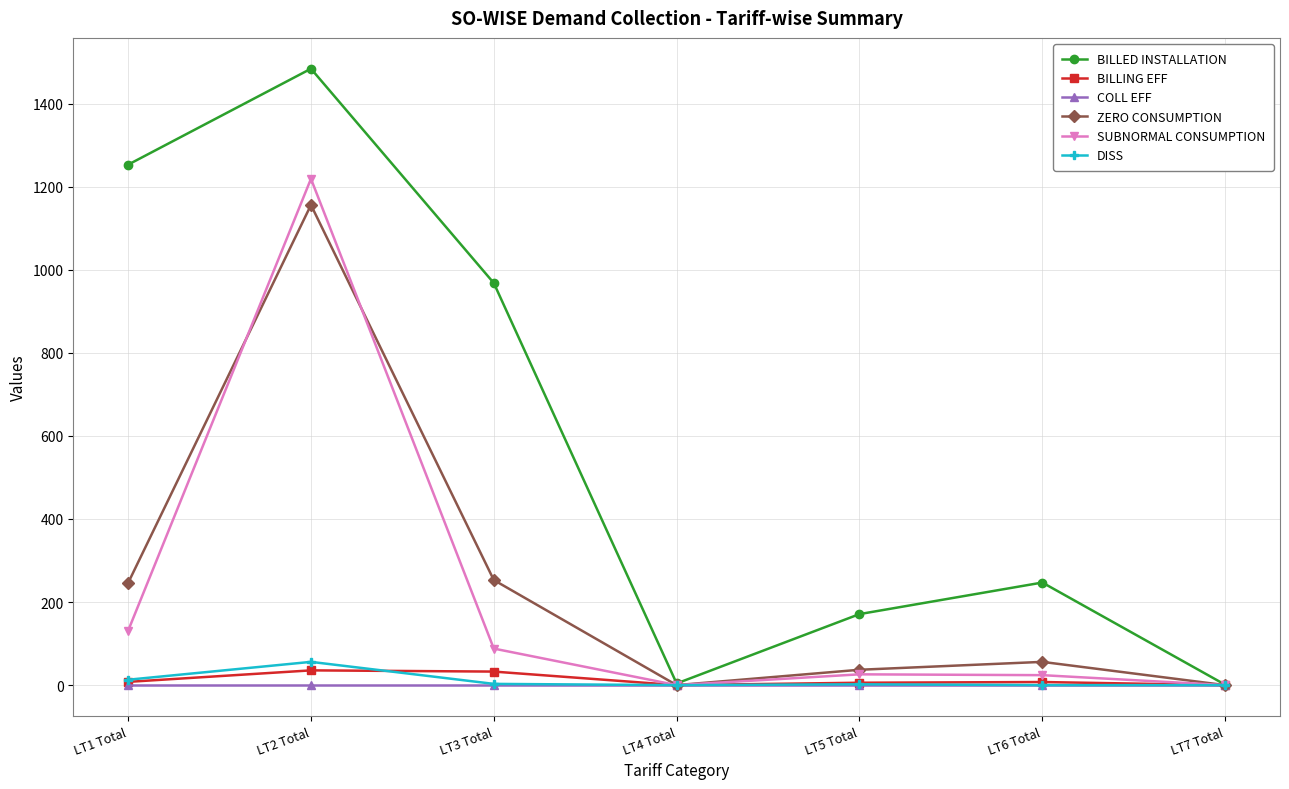

At which label does DISS reach its peak?

LT2 Total